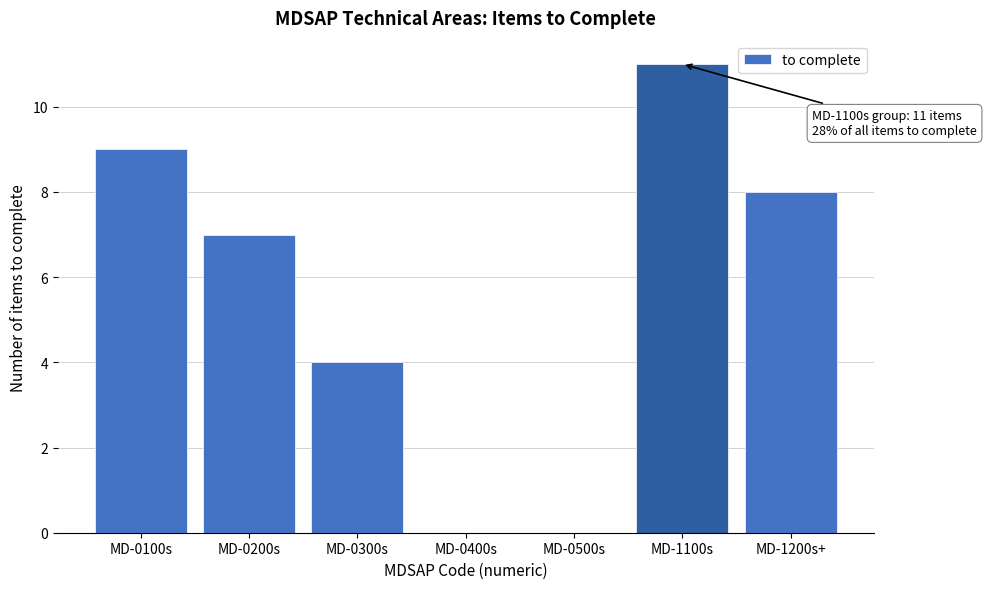

Reading left to right, what are all the values shown in this chart?

MD-0100s=9	MD-0200s=7	MD-0300s=4	MD-0400s=0	MD-0500s=0	MD-1100s=11	MD-1200s+=8